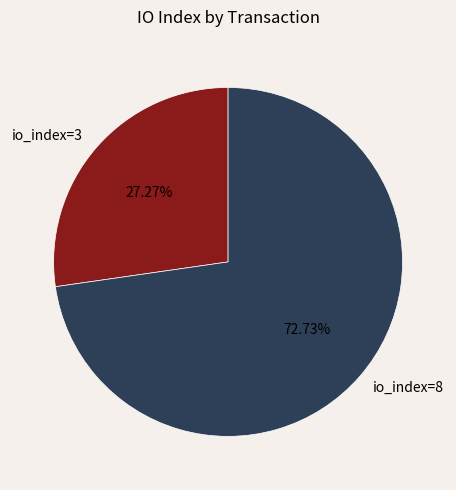

True or false: io_index=3 accounts for 27% of the total.

True